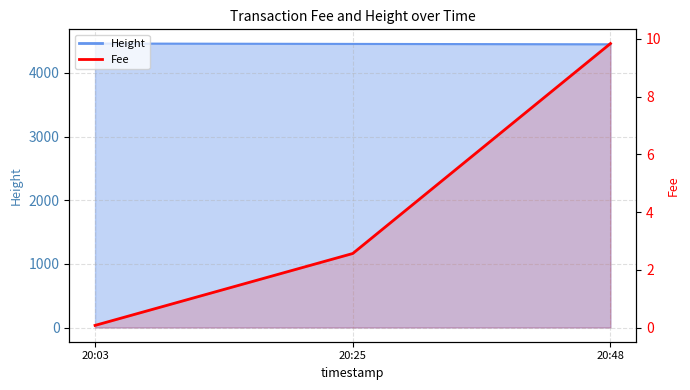

Does the chart display data point markers on the line(s)?

No